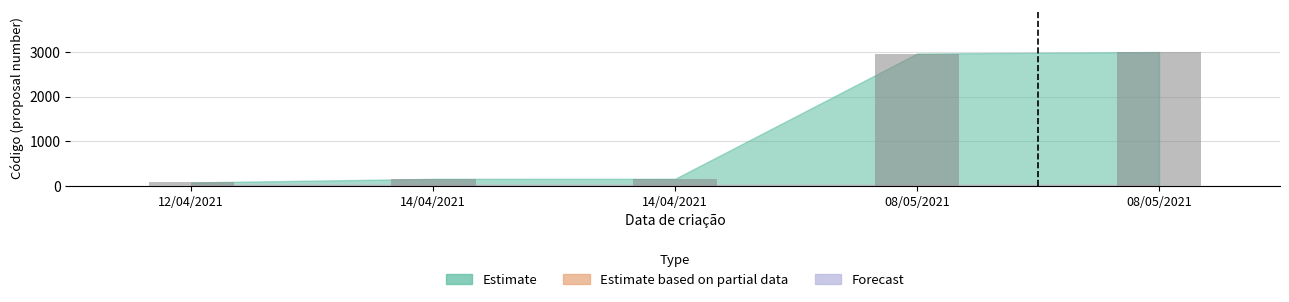

Are the bars horizontal?

No